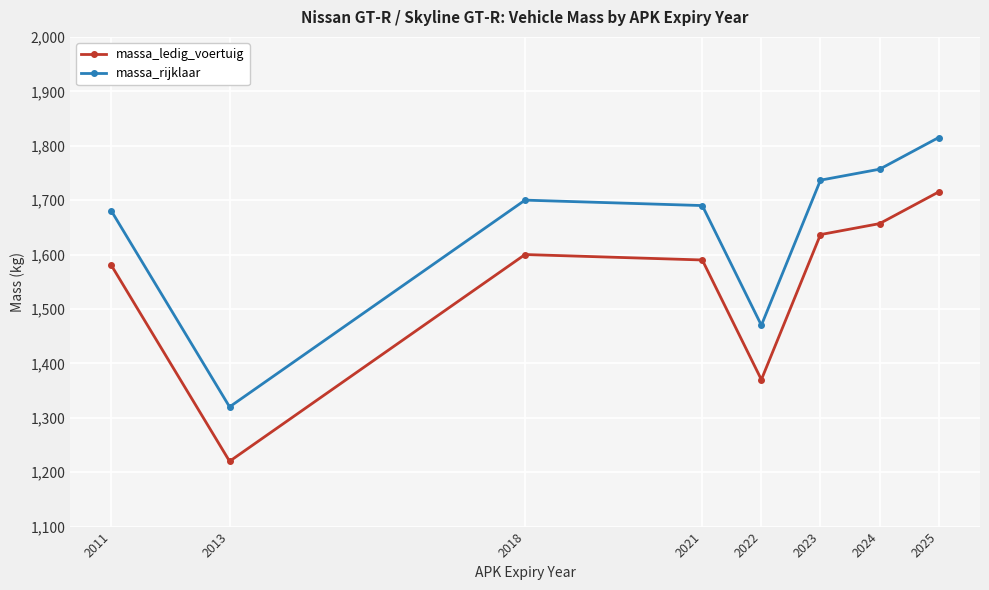

What is the sum of all massa_ledig_voertuig values?

12368.5